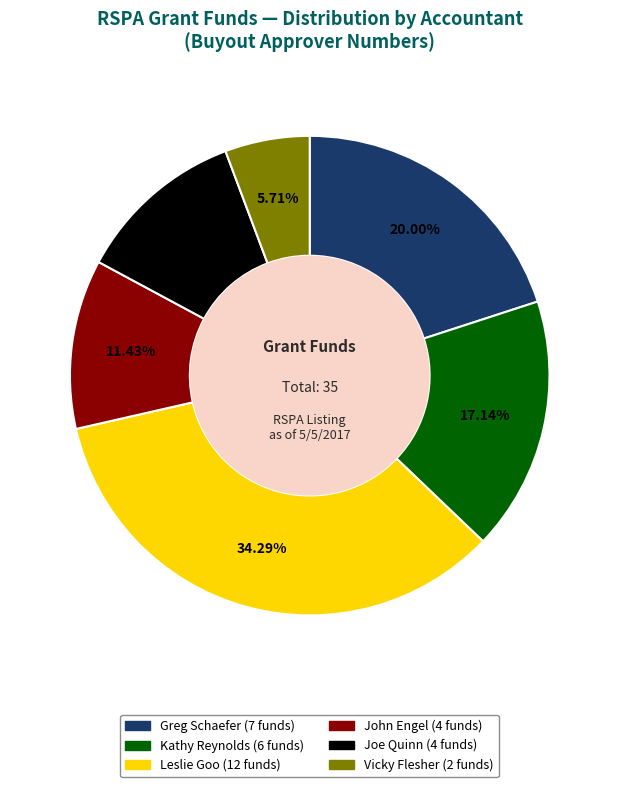

Which category has the biggest portion of the pie?

Leslie Goo